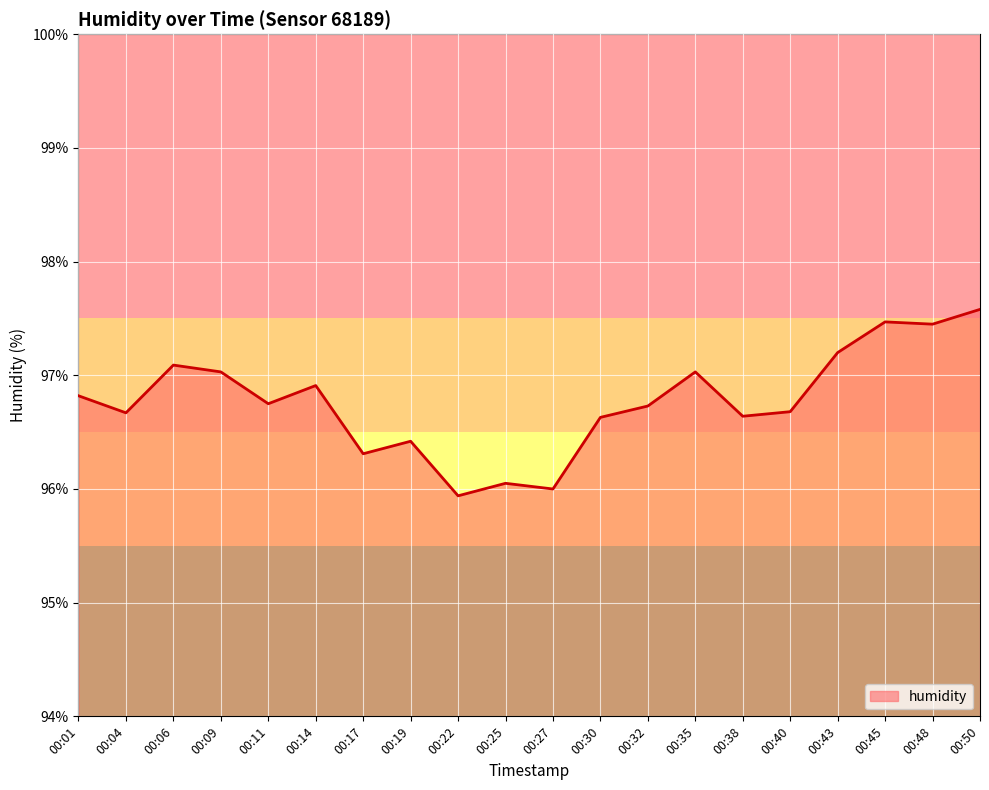

At which label is the value closest to 96?

00:27